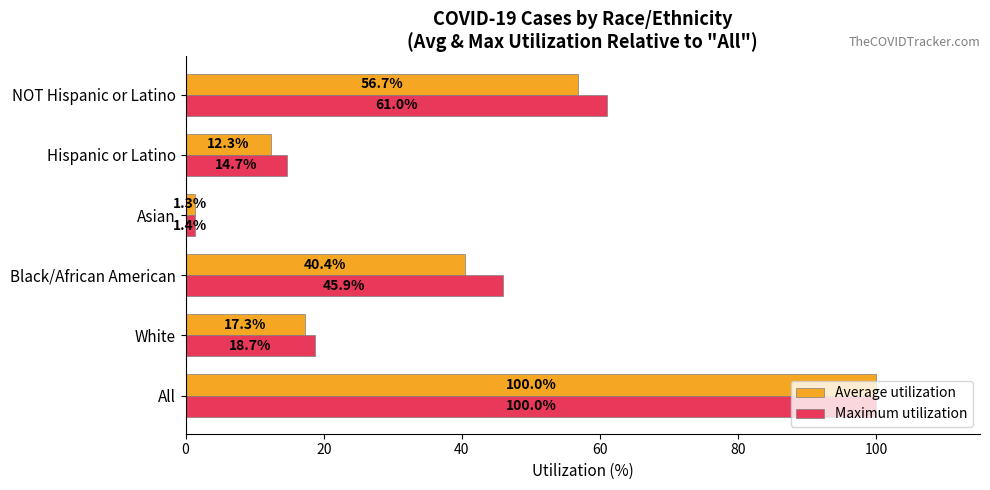

What is the maximum value for Maximum utilization?

100.0